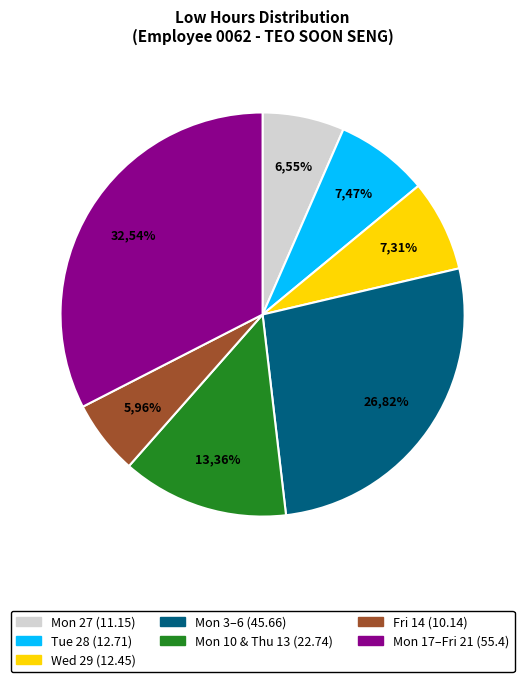

True or false: Wed 29 accounts for 7% of the total.

True